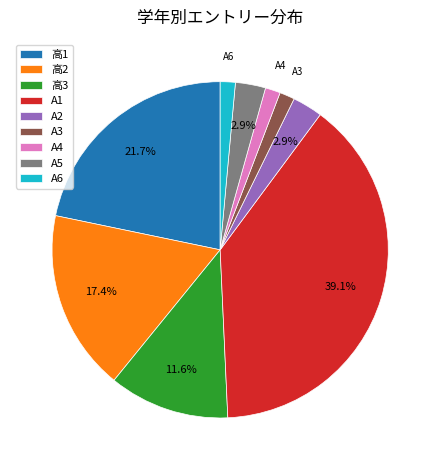

Is there a majority slice in this chart?

No